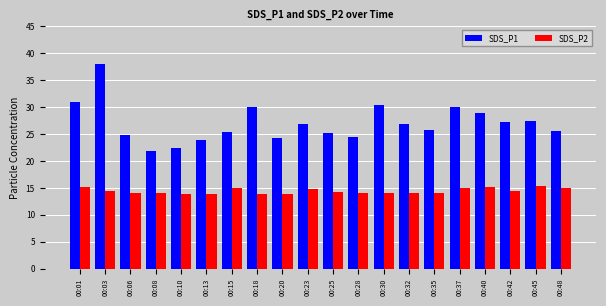

What is the approximate value of SDS_P1 at 00:45?

27.3